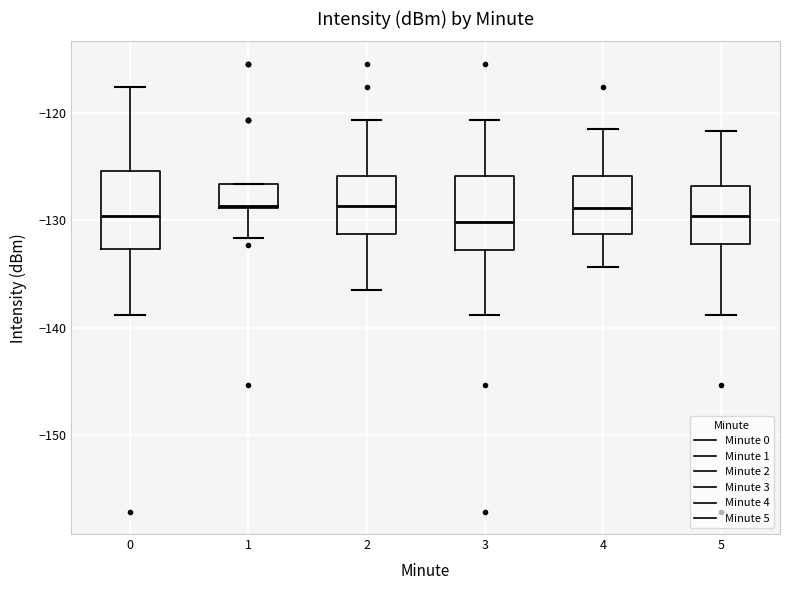

Reading left to right, read every box against the y-axis: the position of its median line, the range the box covers, and the ends of its whiskers. The values are not printed on the chart, so give them approximately, as read against the axis.

0: median -130, box -133 to -125, whiskers -139 to -118
1: median -129, box -129 to -127, whiskers -132 to -127
2: median -129, box -131 to -126, whiskers -136 to -121
3: median -130, box -133 to -126, whiskers -139 to -121
4: median -129, box -131 to -126, whiskers -134 to -122
5: median -130, box -132 to -127, whiskers -139 to -122